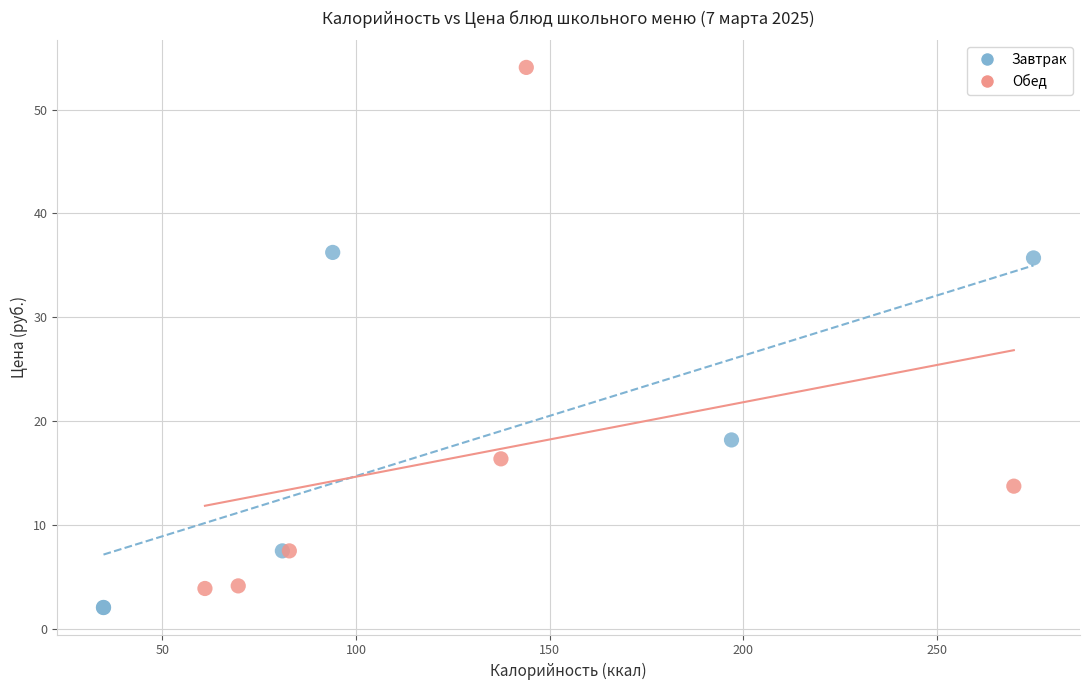

Which series reaches the maximum Y coordinate?

Обед